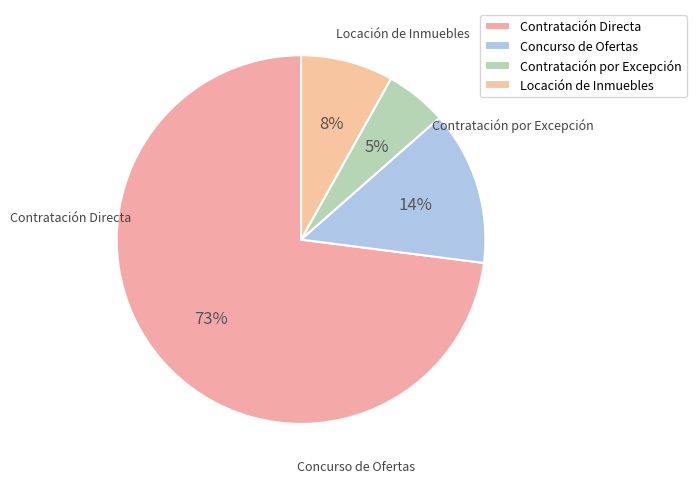

Count the number of slices in the pie.

4